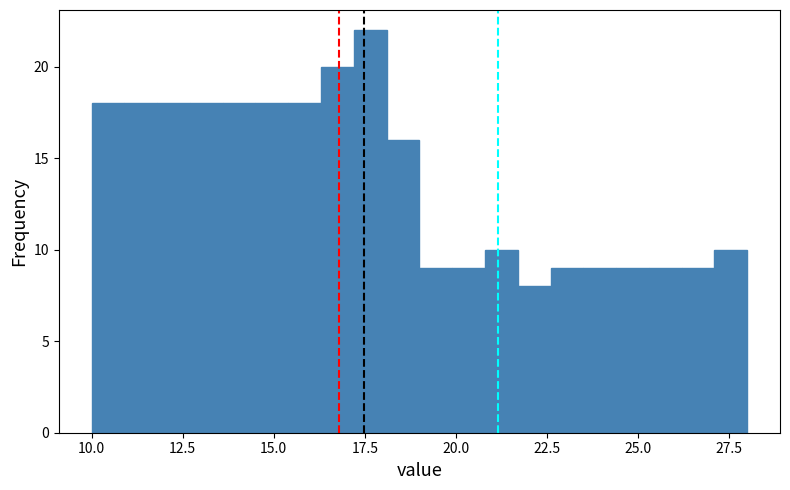

Read against the x-axis, roughly where is the centre of the tallest bar?

17.5